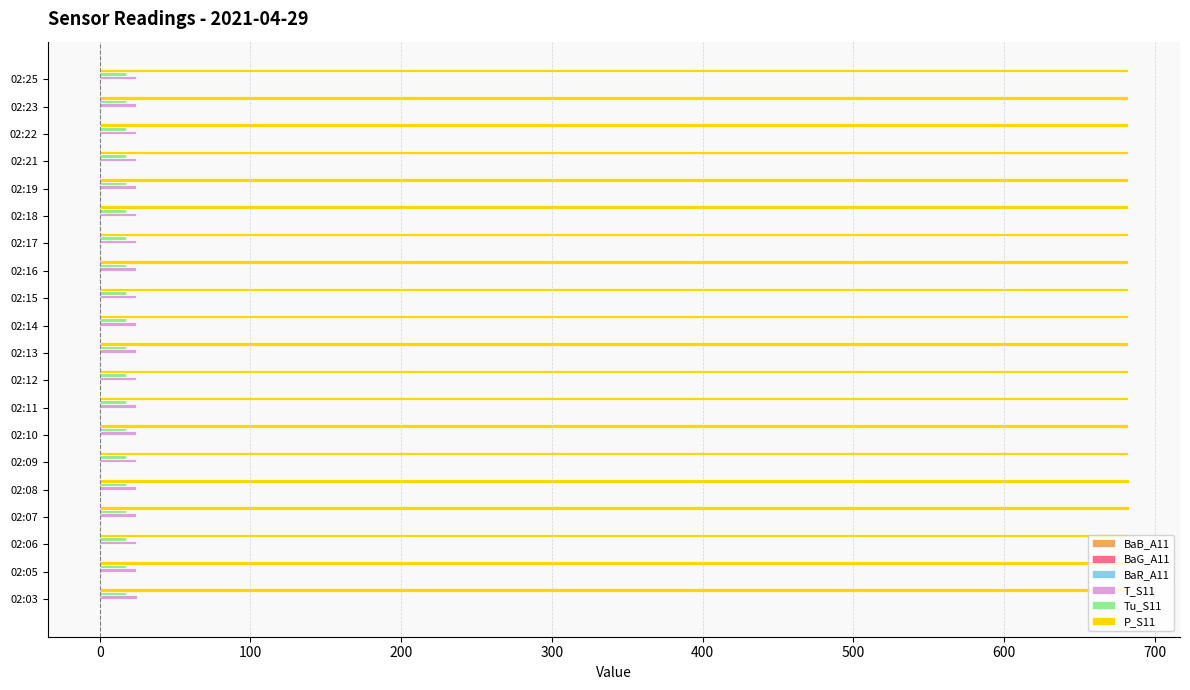

What is the greatest value displayed?

682.5